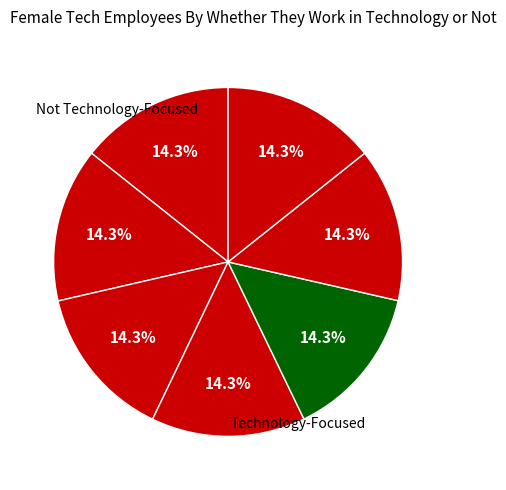

How many segments does this pie chart have?

7